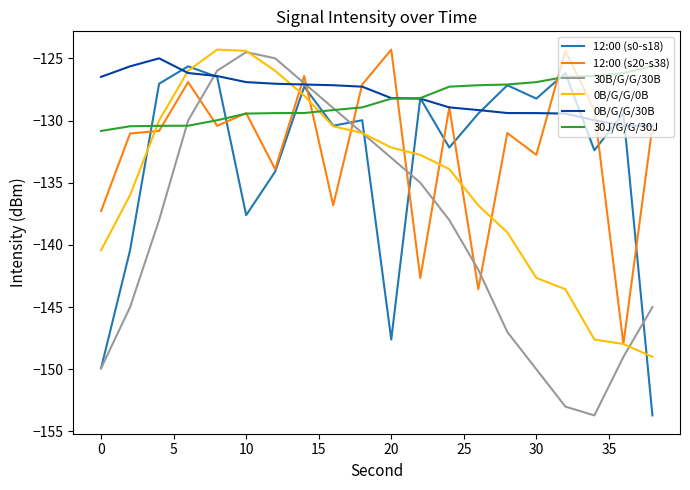

In 12:00 (s0-s18), how many points are lower than both neighbors (excluding endpoints)?

6